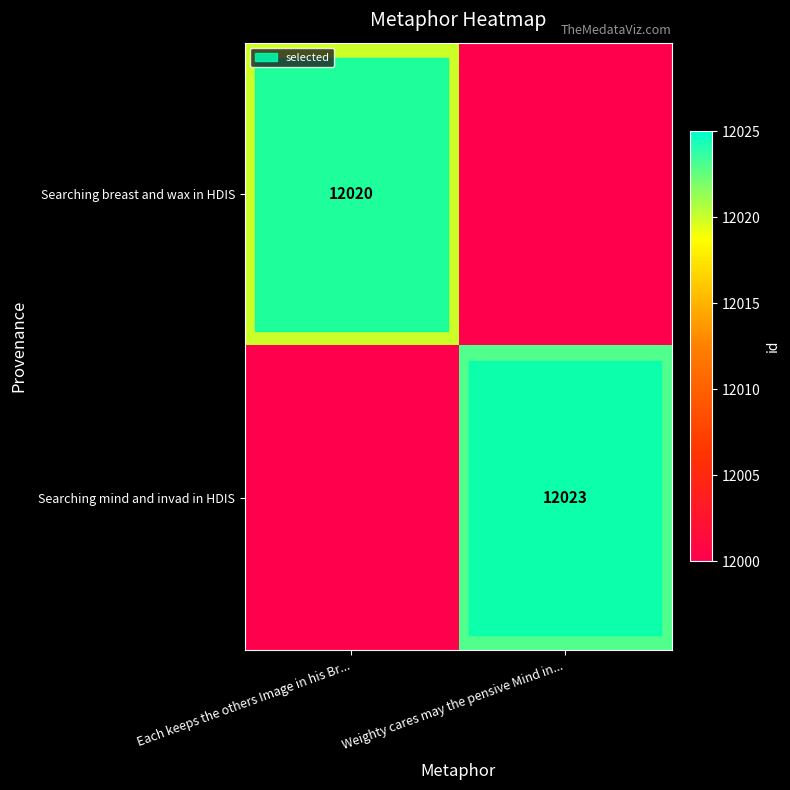

True or false: Searching breast and wax in HDIS has a value of 12020 at Each keeps the others Image in his Br....

True